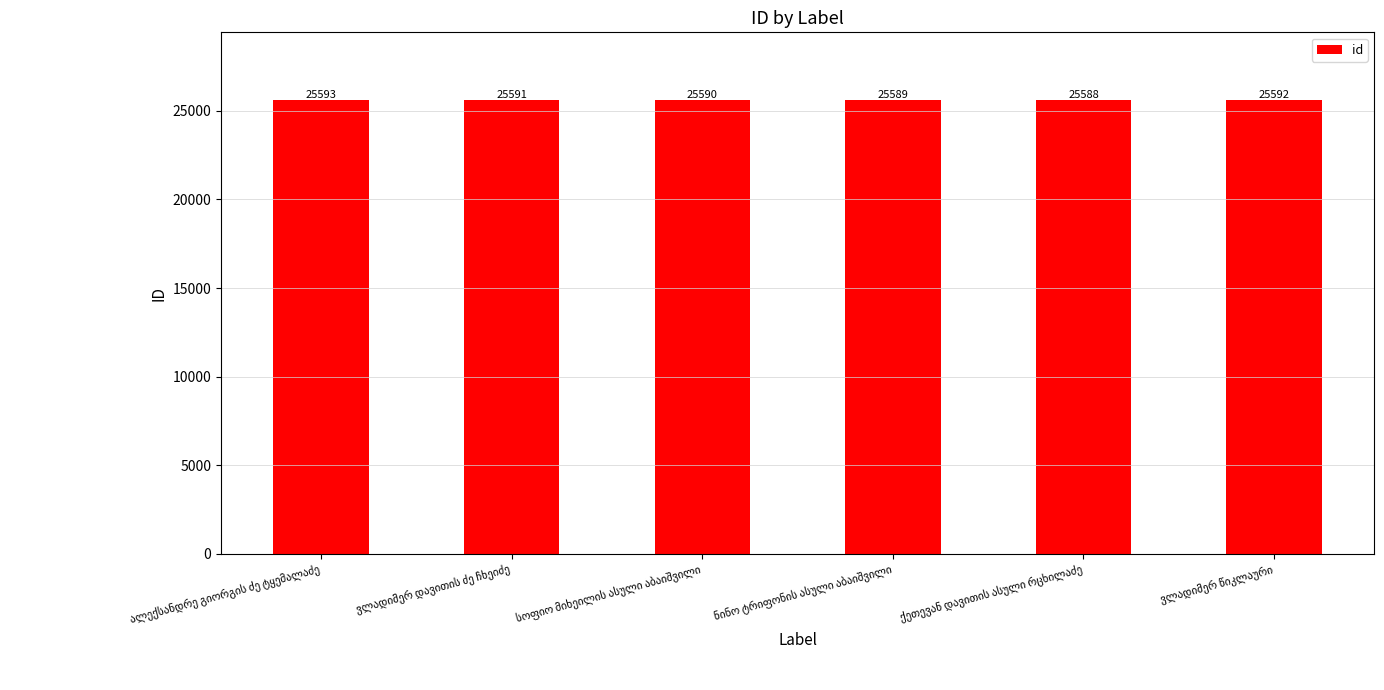

What is the maximum value shown in the chart?

25593